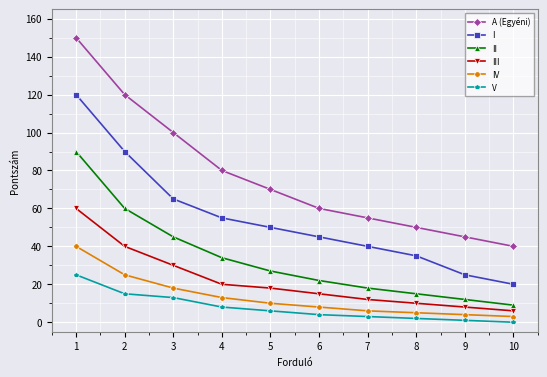

Reading left to right, extract all data points from this chart.

A (Egyéni): 150	120	100	80	70	60	55	50	45	40
I: 120	90	65	55	50	45	40	35	25	20
II: 90	60	45	34	27	22	18	15	12	9
III: 60	40	30	20	18	15	12	10	8	6
IV: 40	25	18	13	10	8	6	5	4	3
V: 25	15	13	8	6	4	3	2	1	0